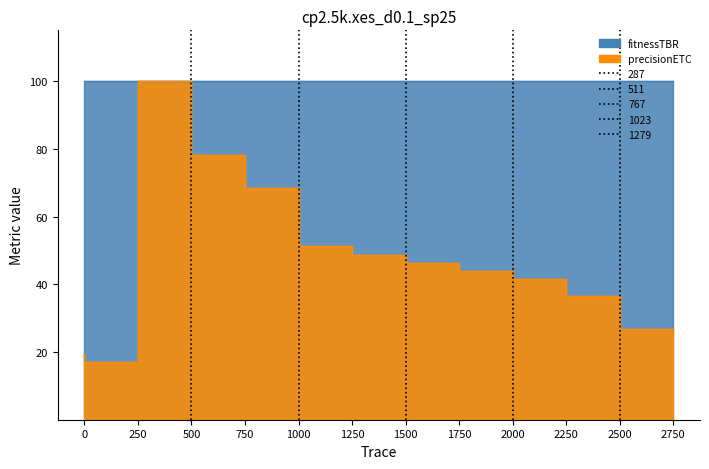

What is the difference between the second highest and minimum values?

61.0